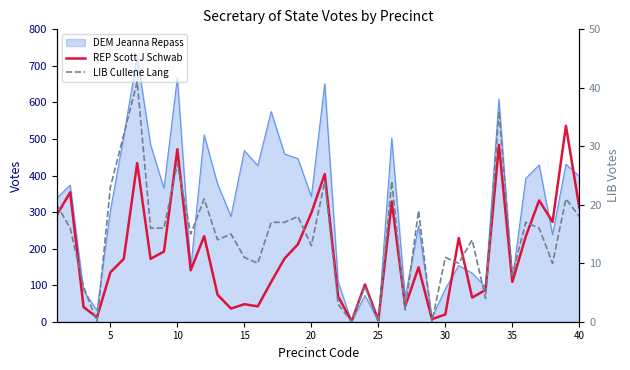

What is the average value of the LIB Cullene Lang series?

15